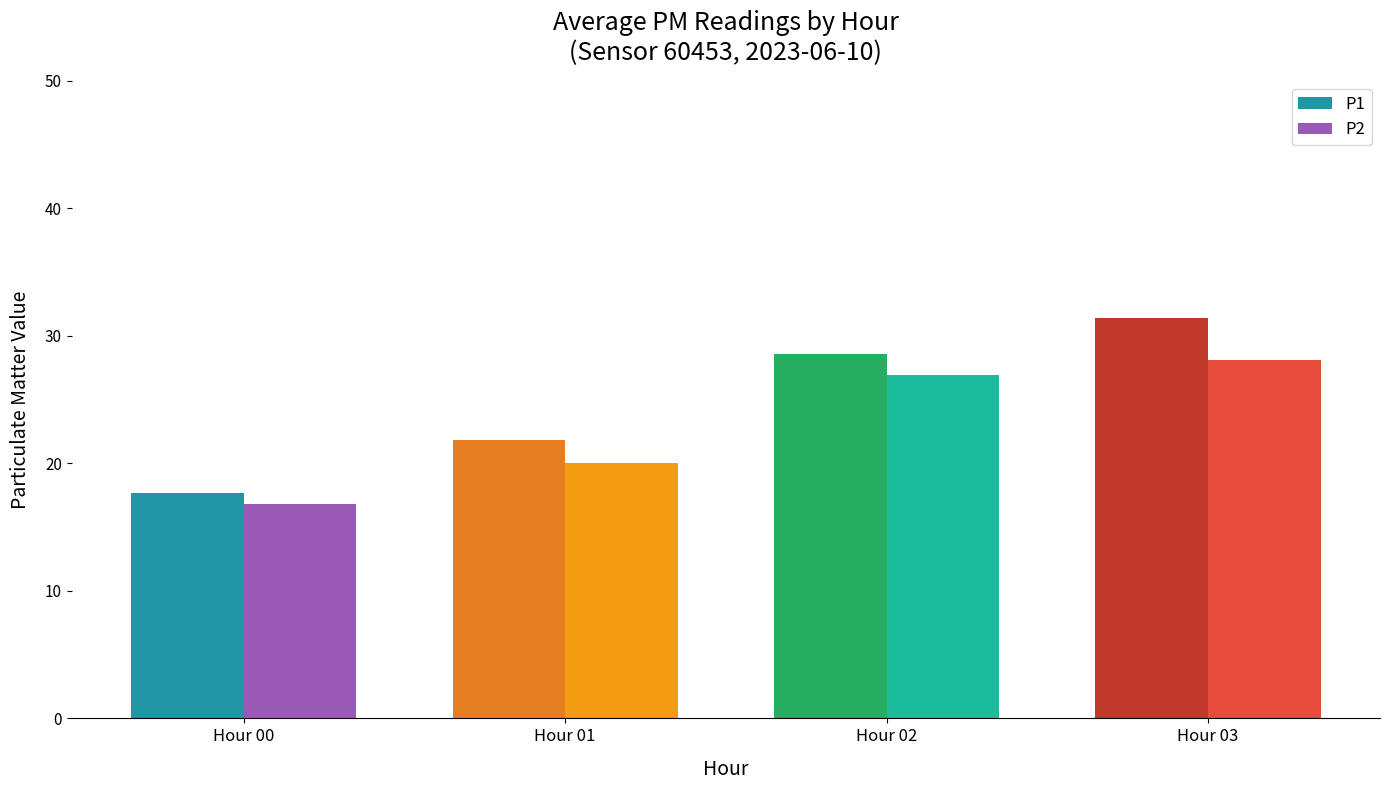

The value of P1 at Hour 02 is 28.6. True or false?

True